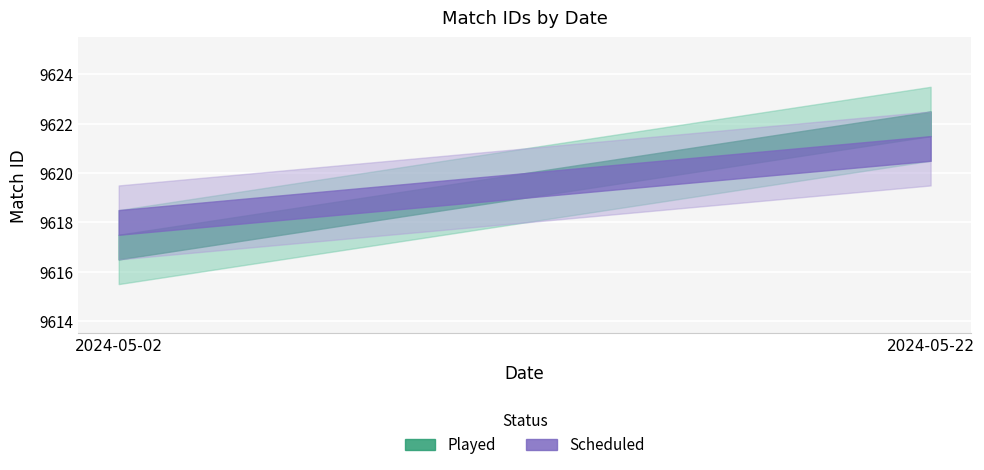

What is the average value of the Scheduled series?

9620